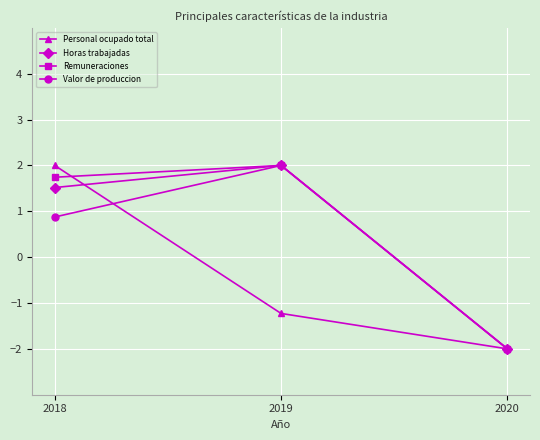

What value does the Valor de produccion series have at 2019?

2.0